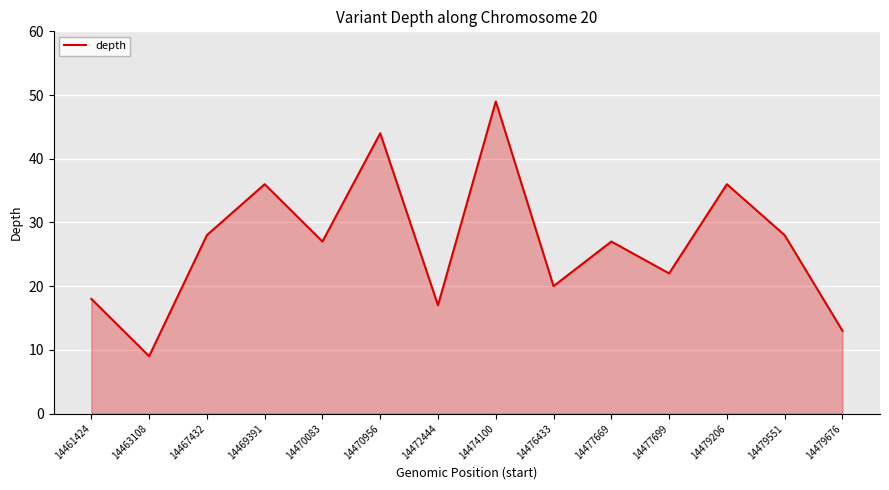

Is it true that the value at 14479551 is 28?

True